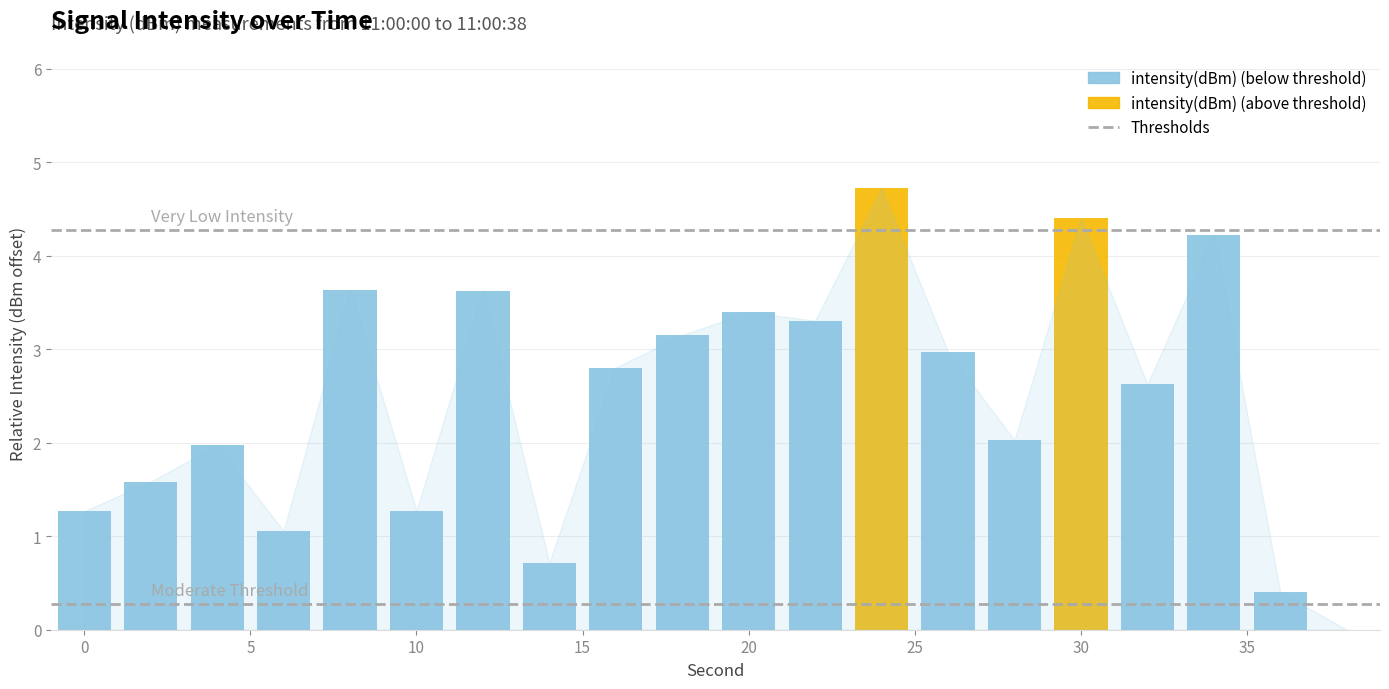

The High Intensity Threshold series shows 2.0 at 0. True or false?

False